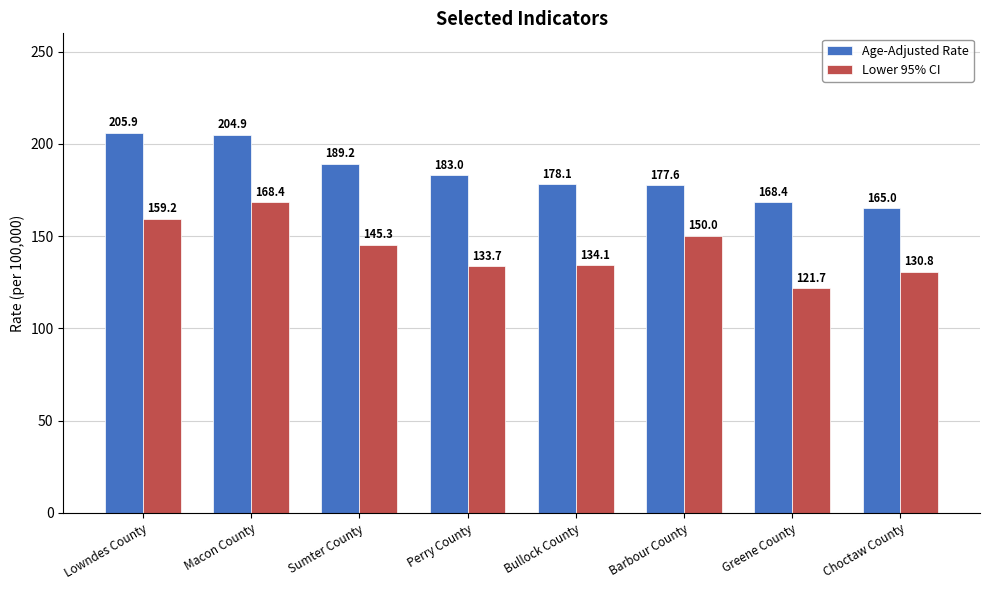

Reading left to right, extract all data points from this chart.

Age-Adjusted Rate: 205.9	204.9	189.2	183.0	178.1	177.6	168.4	165.0
Lower 95% CI: 159.2	168.4	145.3	133.7	134.1	150.0	121.7	130.8